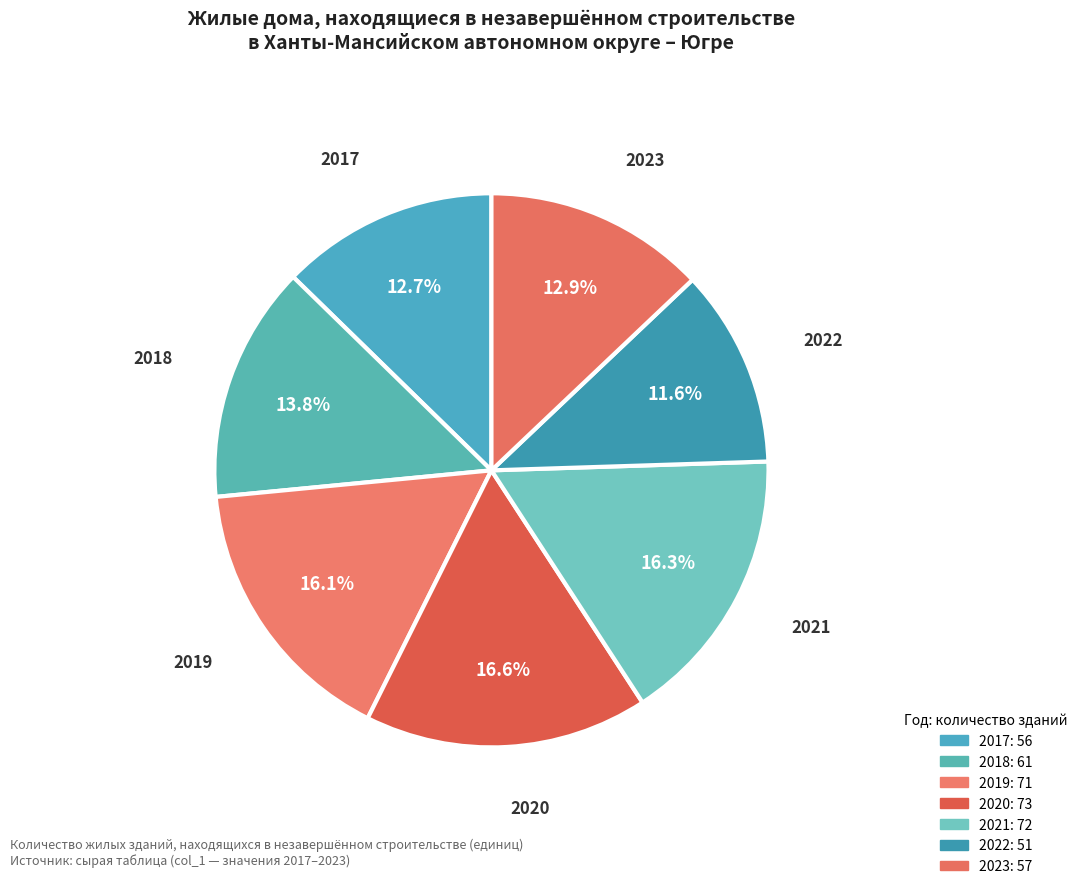

What is the change in value from 2019 to 2022?

-20